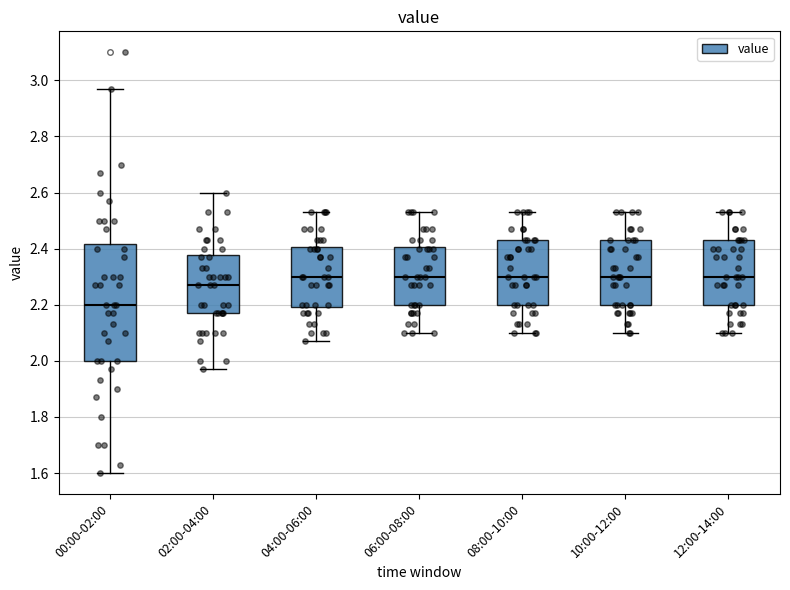

Which box is the tallest, from its lower edge to its upper edge?

00:00-02:00